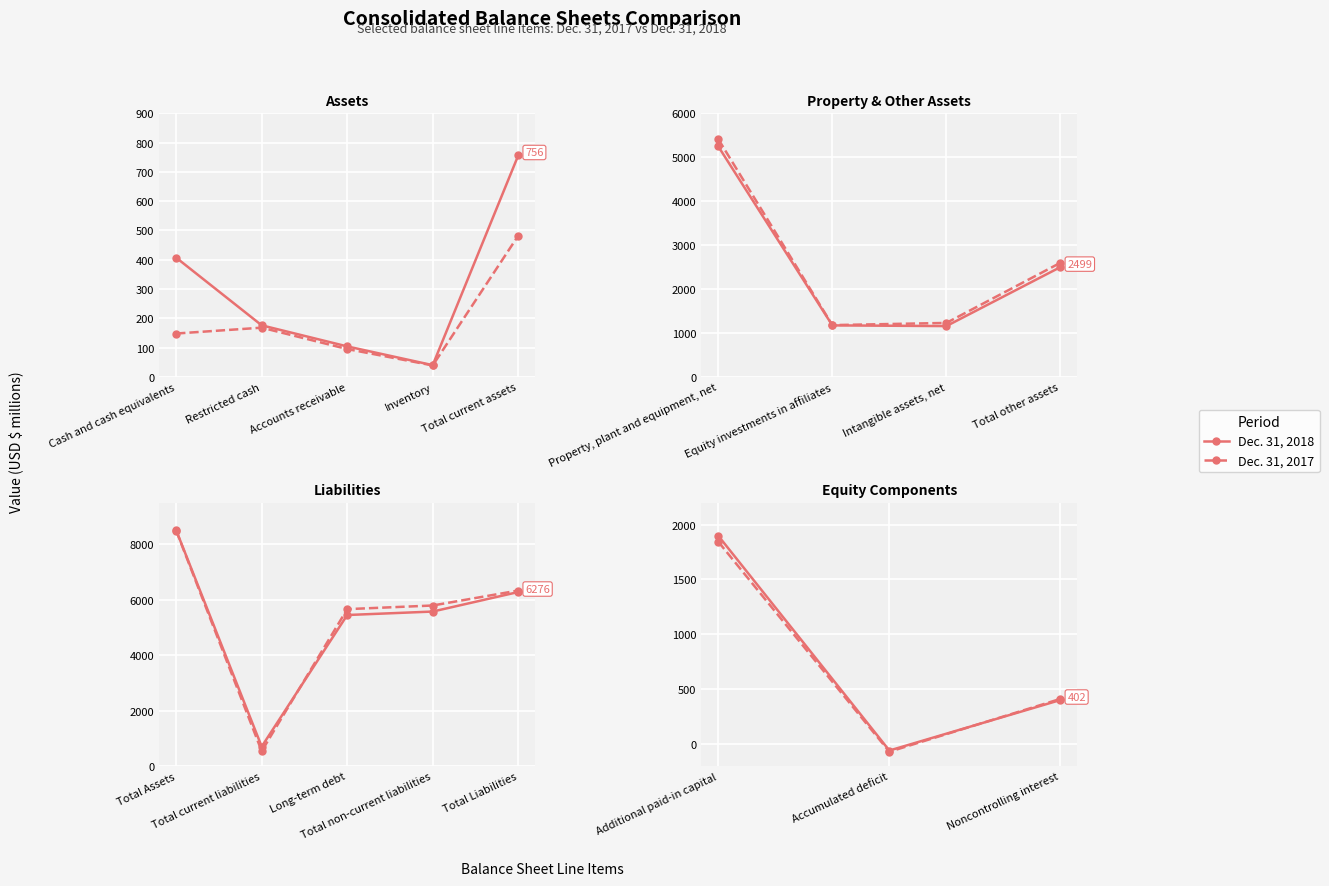

What position from the left is Noncontrolling interest?

3